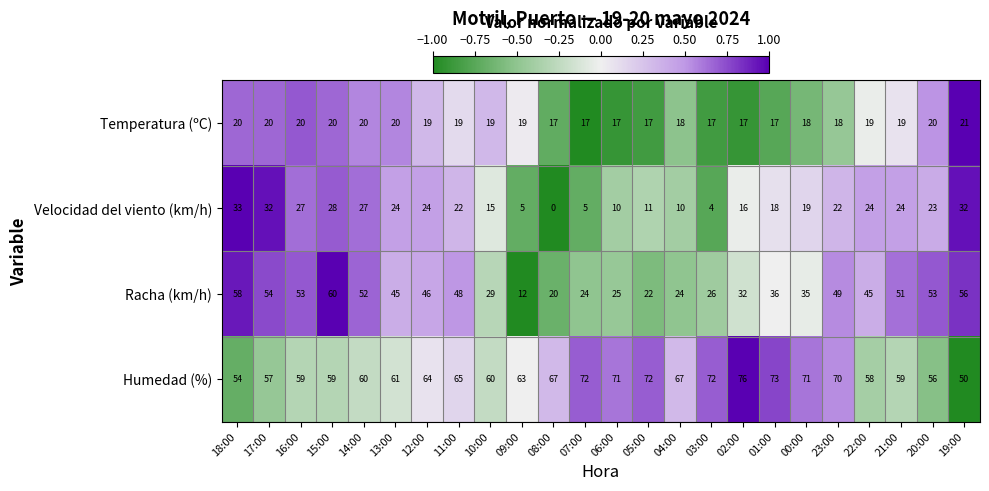

At which category is the sum across all series the highest?

15:00